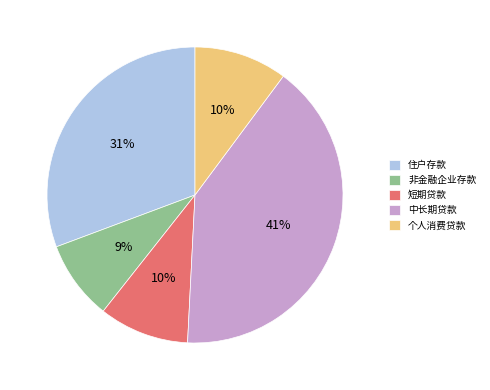

Approximately how many times larger is the value at 非金融企业存款 compared to 短期贷款?

0.9